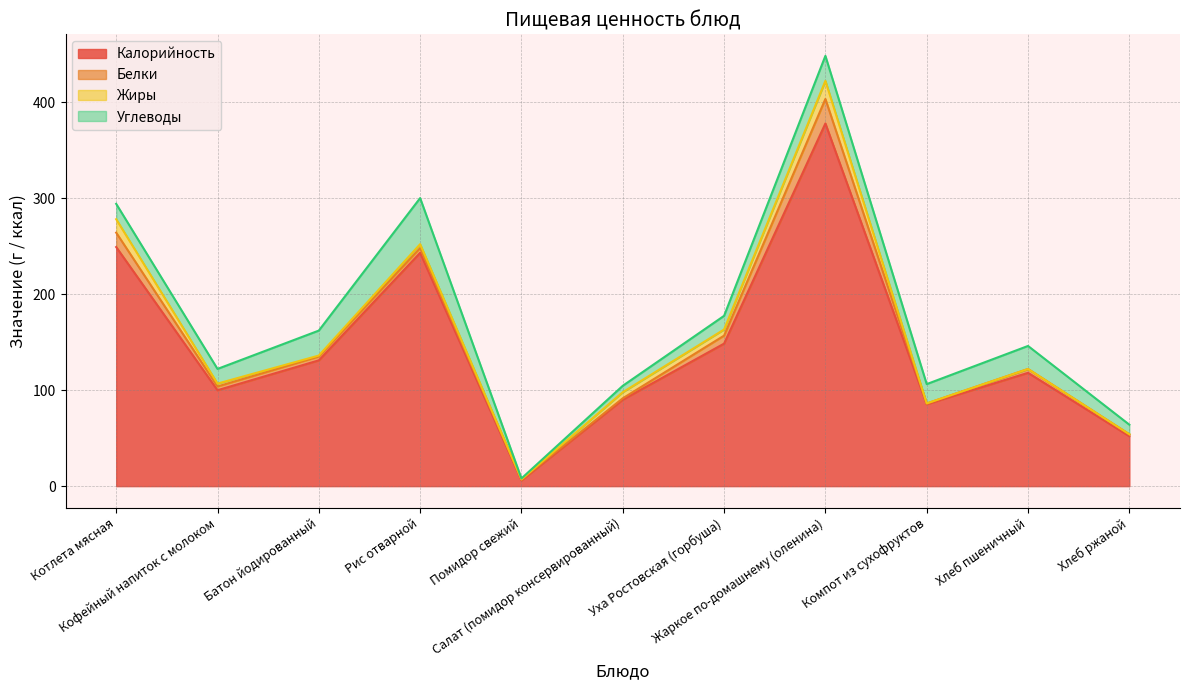

What is the label of the 7th point from the right?

Помидор свежий